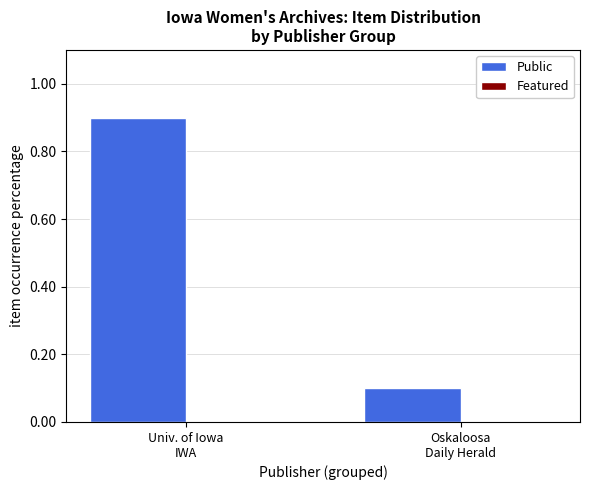

What is the value of the 2nd bar from the left?

0.1